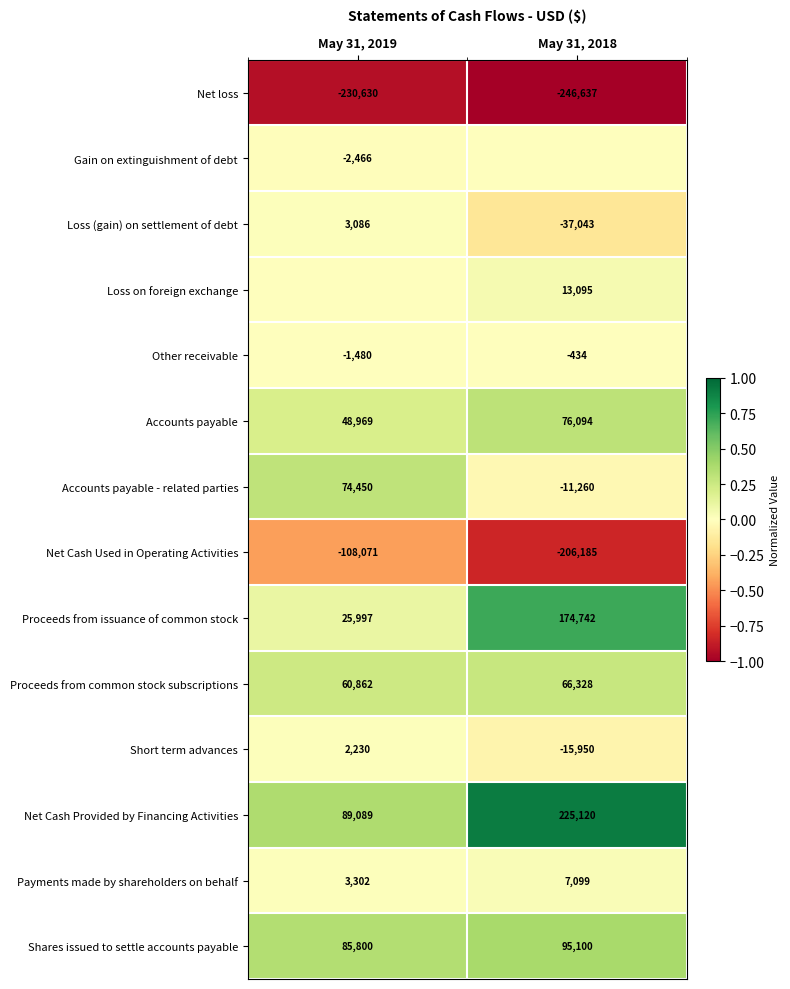

Where is Shares issued to settle accounts payable nearest to the value 90450?

May 31, 2019